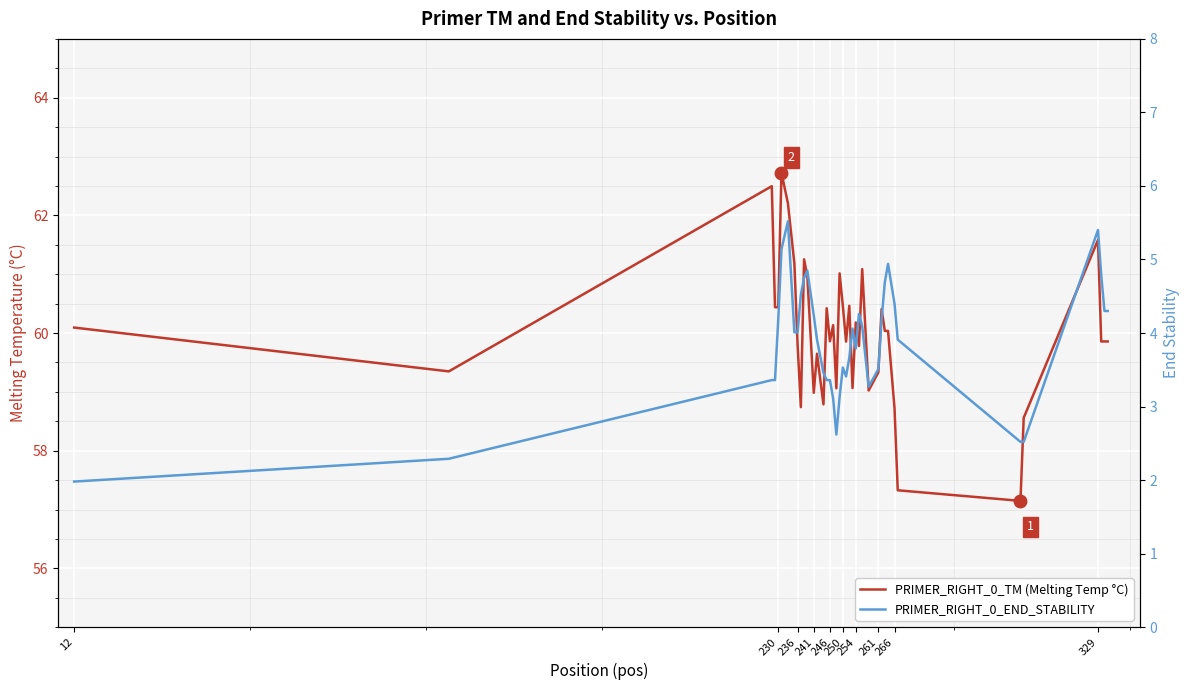

True or false: PRIMER_RIGHT_0_END_STABILITY and PRIMER_RIGHT_0_TM (Melting Temp °C) cross at least once.

False